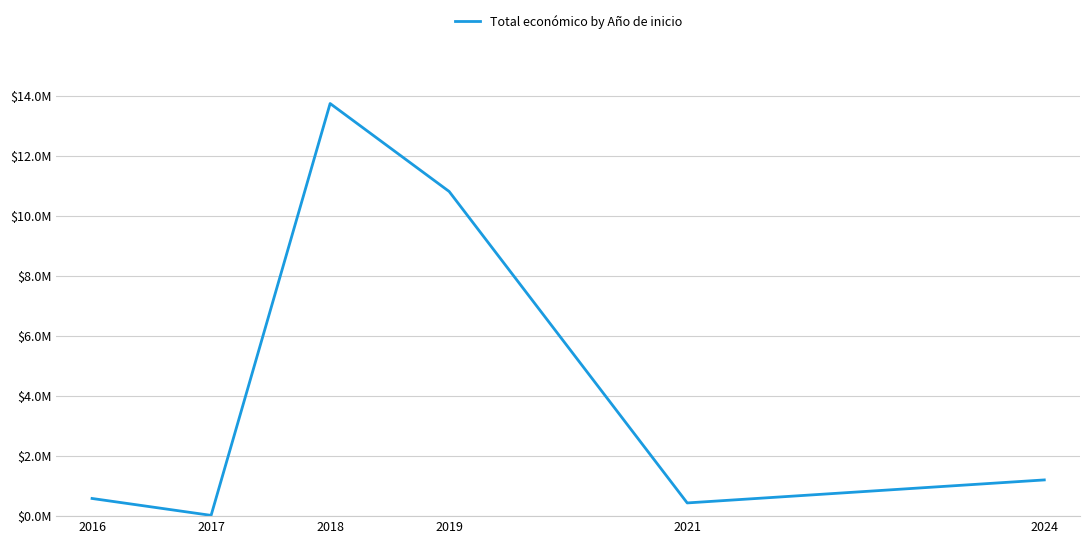

Is this an area chart (filled region under the line)?

No